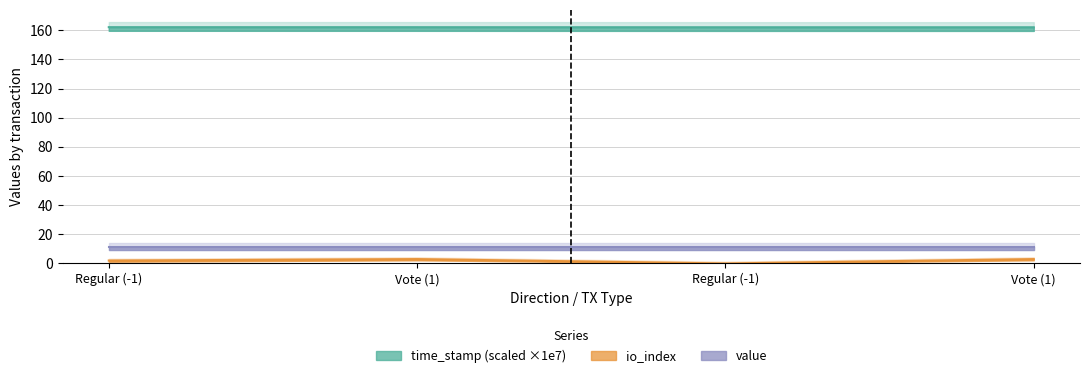

True or false: time_stamp has a value of 44.9 at Vote (1).

False